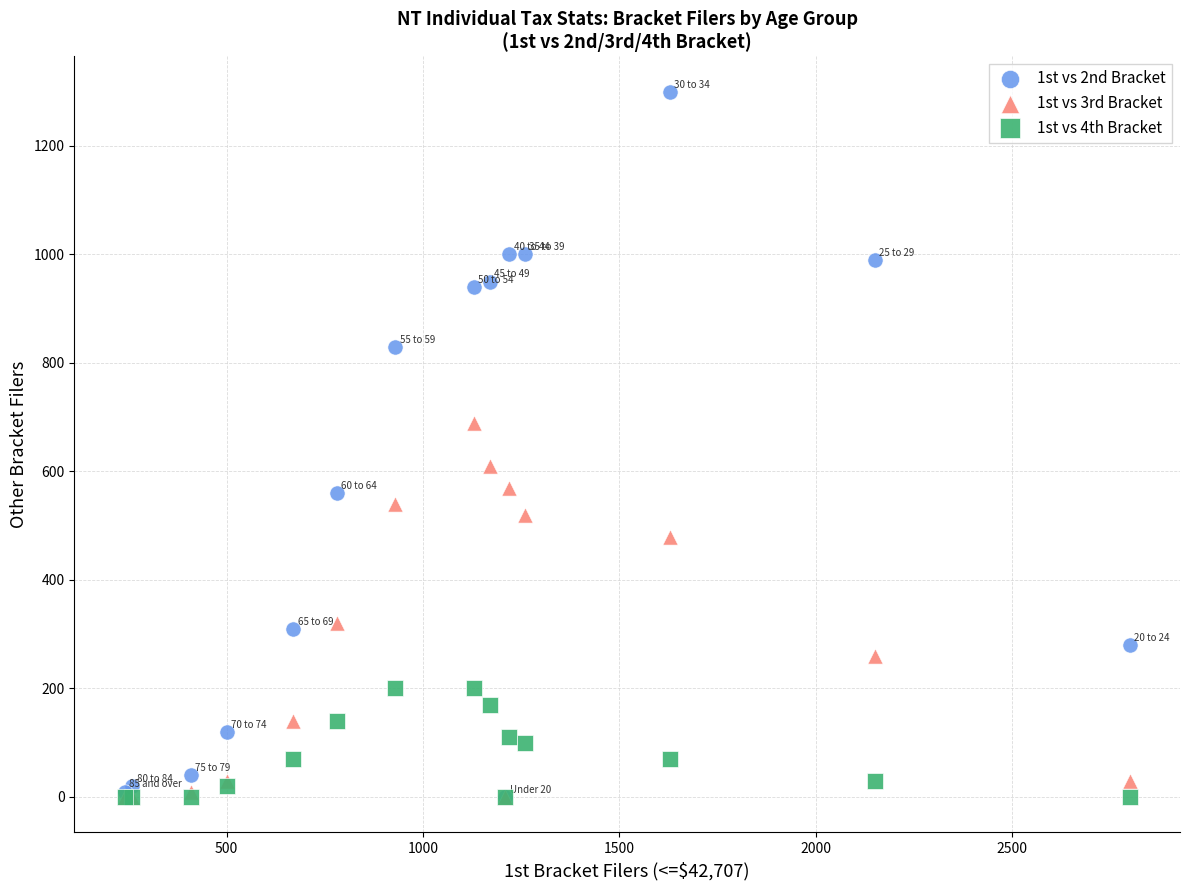

What are all the series names shown in the legend?

1st vs 2nd Bracket, 1st vs 3rd Bracket, 1st vs 4th Bracket